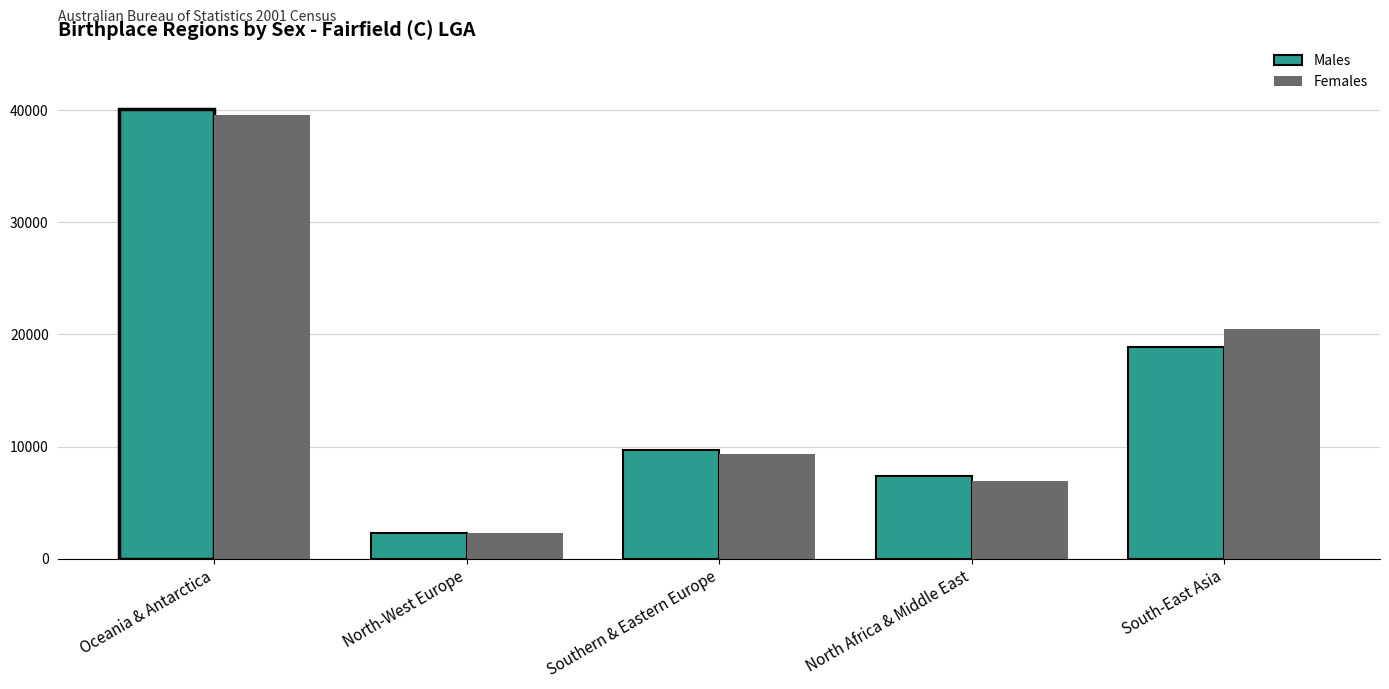

The value of Males at South-East Asia is 18882. True or false?

True